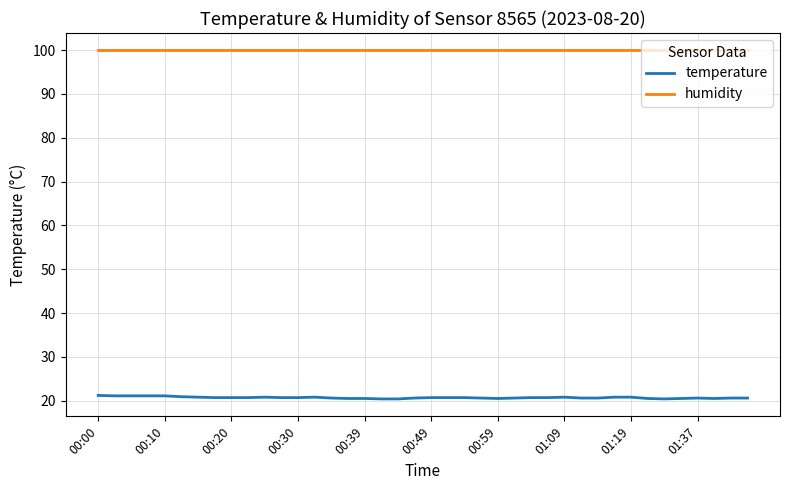

Rank the series by their average value, from highest to lowest.

humidity, temperature